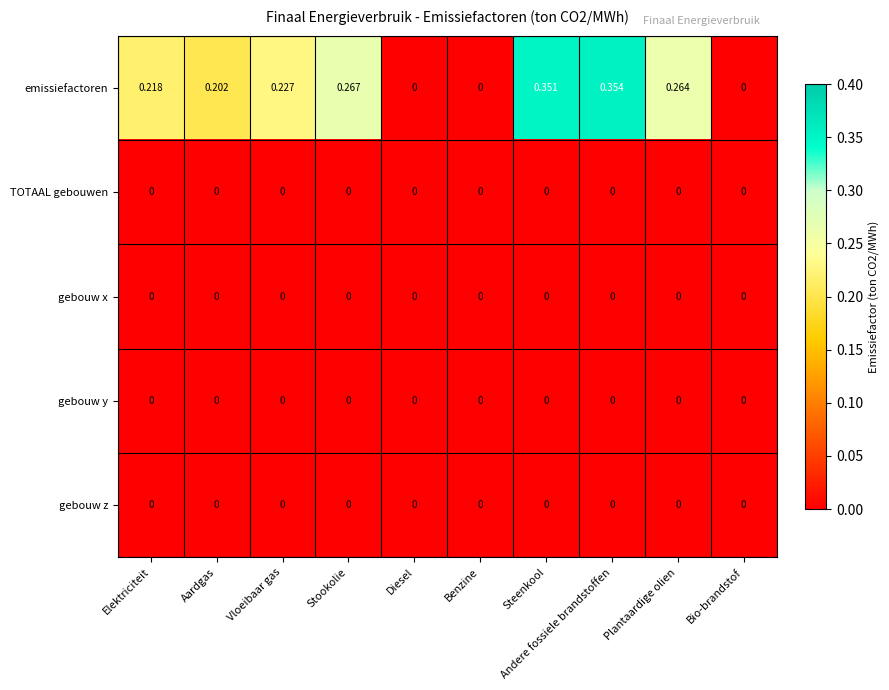

Which series changed the most between Elektriciteit and Bio-brandstof?

emissiefactoren